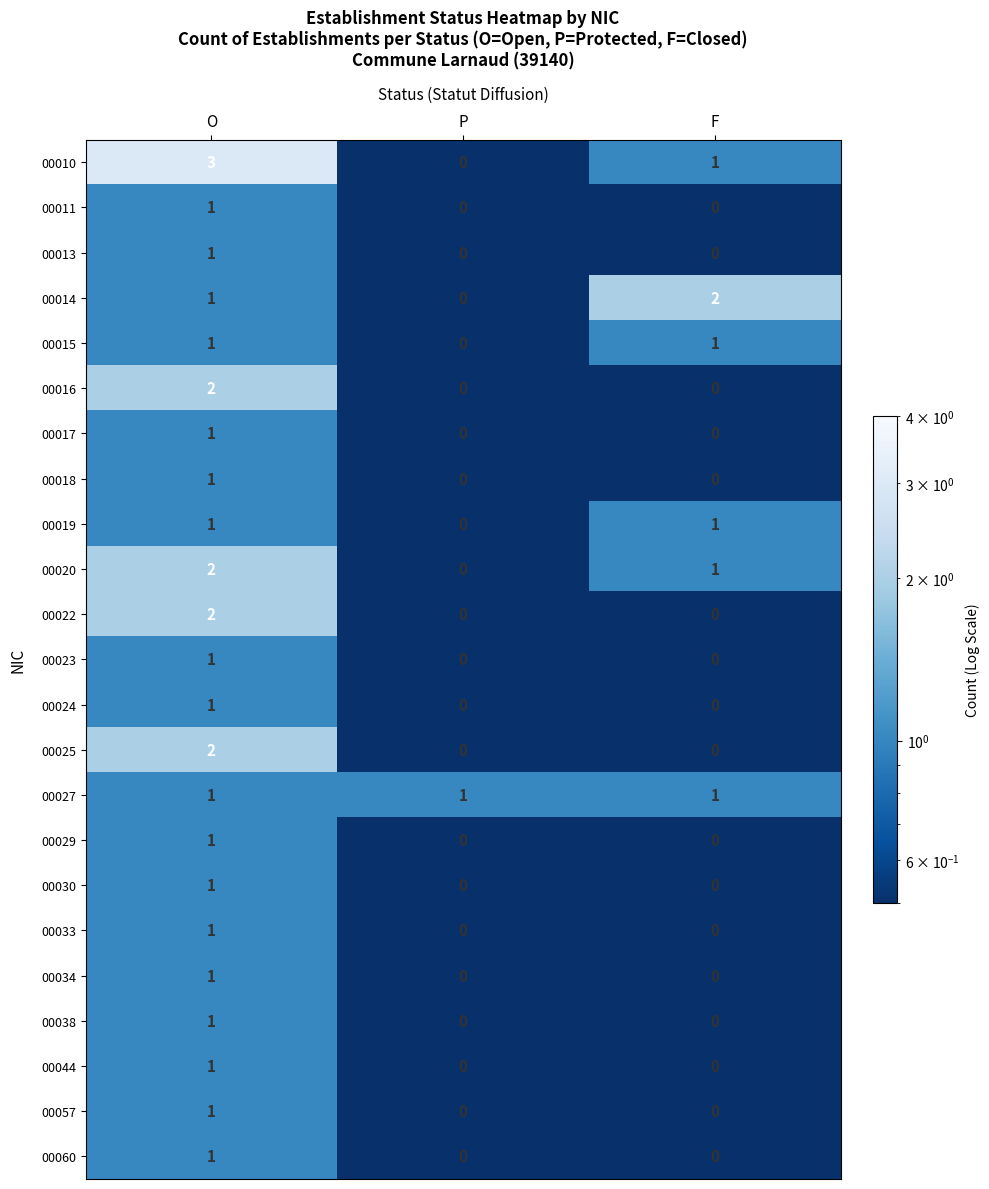

Between O and P, which series saw the biggest shift?

00010